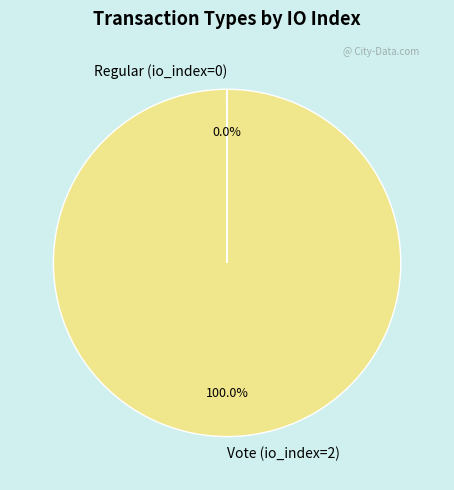

Which slice is the largest?

Vote (io_index=2)